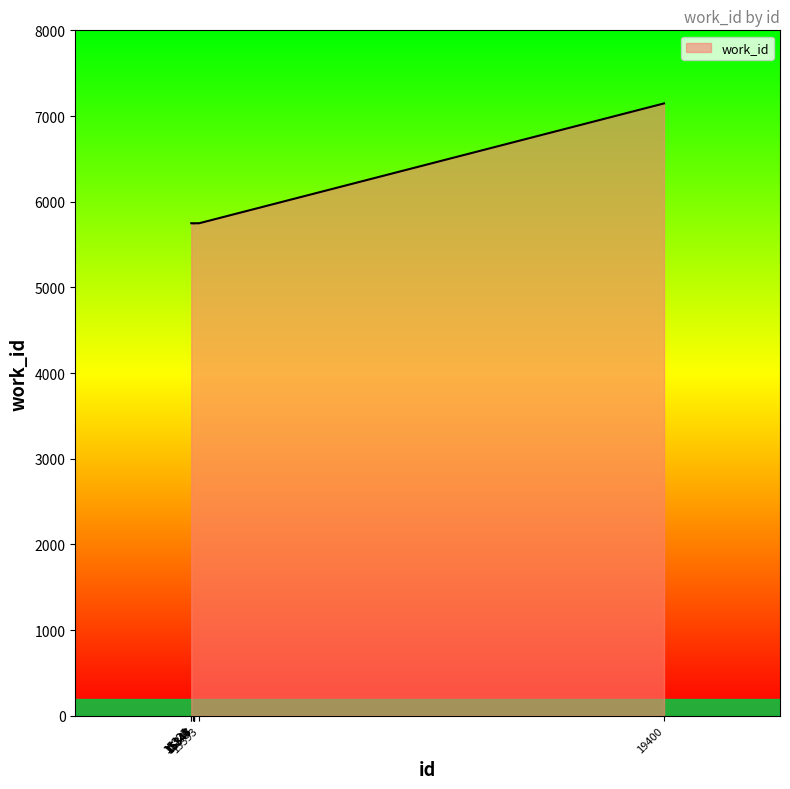

What is the smallest value displayed?

5748